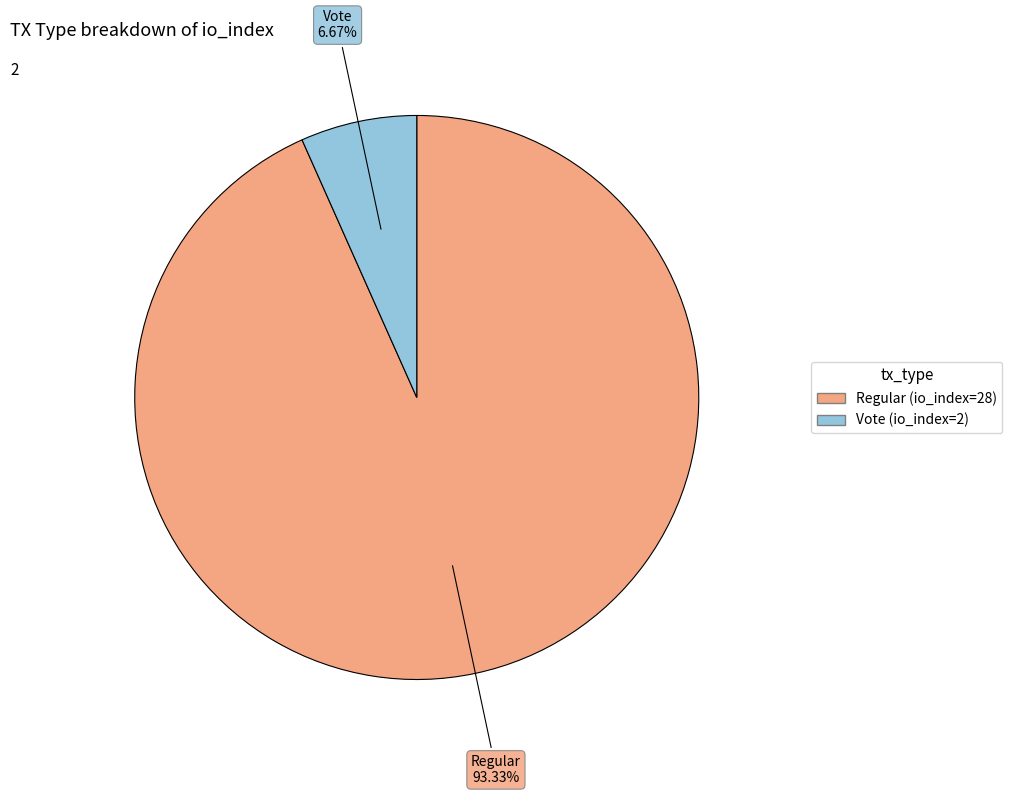

To the nearest percent, what percentage of the pie is Regular (io_index=28)?

93%